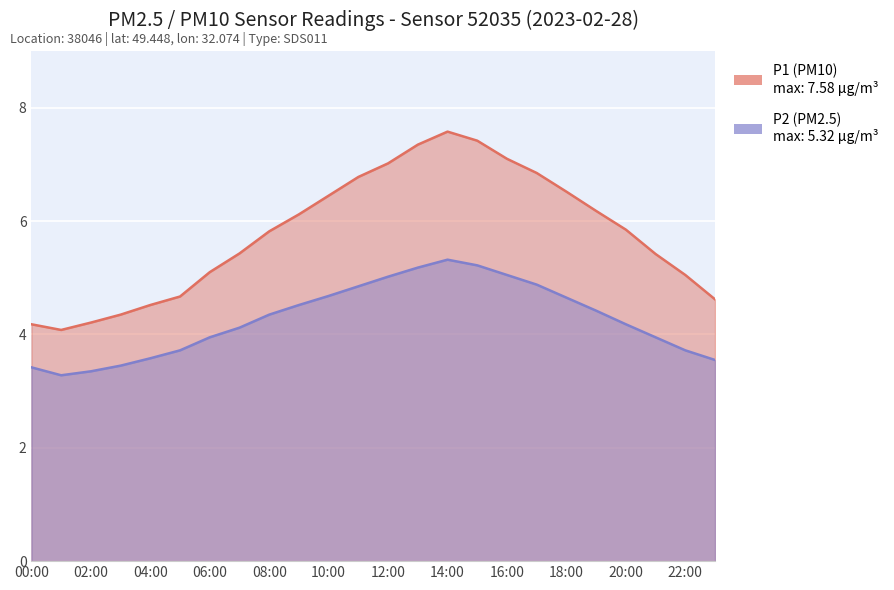

How many lines are shown in the chart?

2